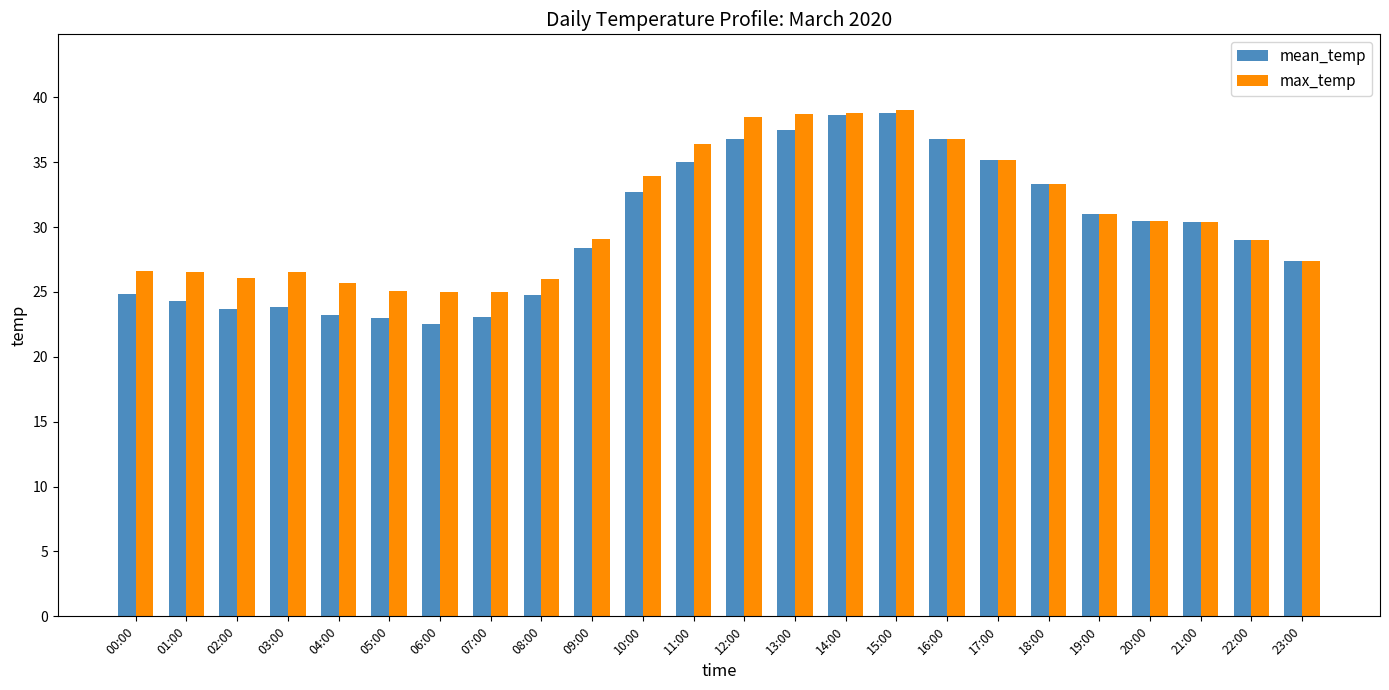

The value of max_temp at 00:00 is 6.6. True or false?

False